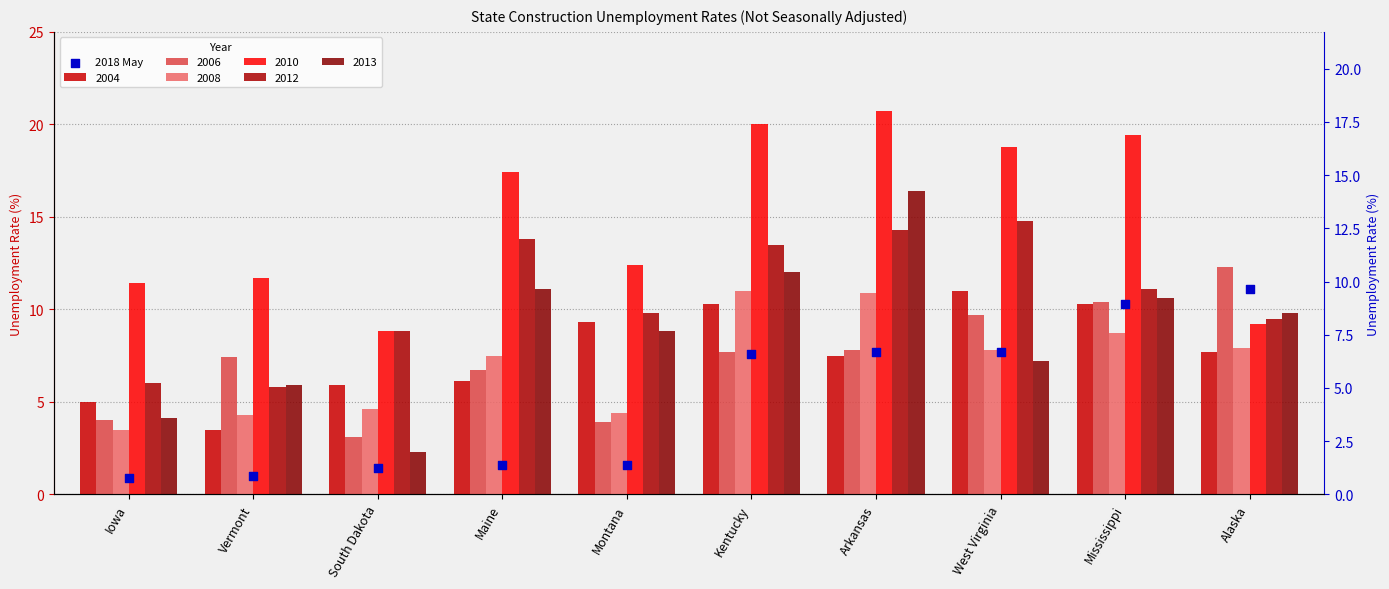

Which has a higher value, Montana or Alaska?

Alaska